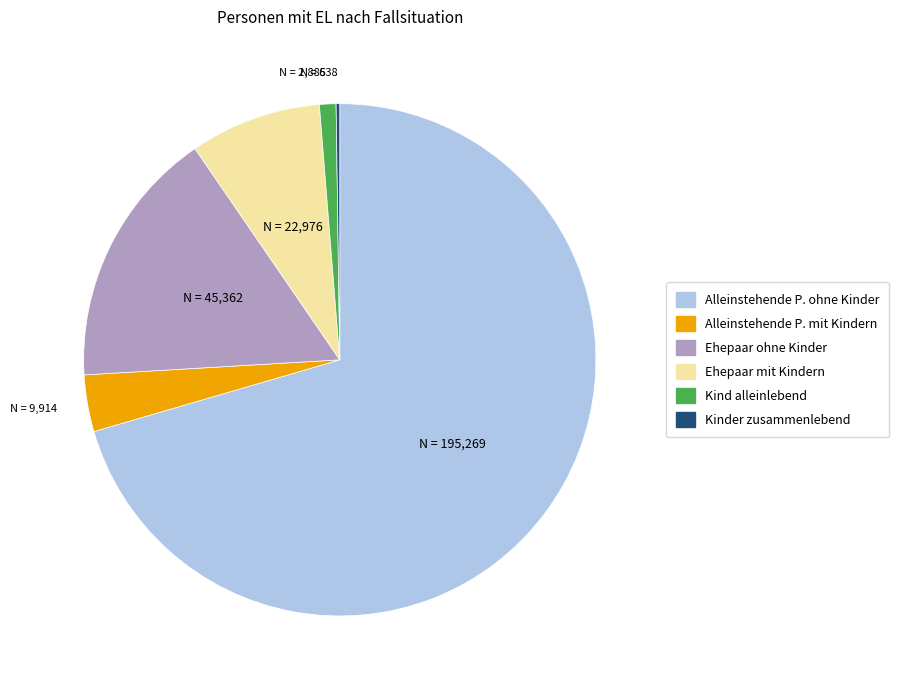

What is the ratio of the value at Ehepaar mit Kindern to the value at Alleinstehende P. ohne Kinder?

0.1